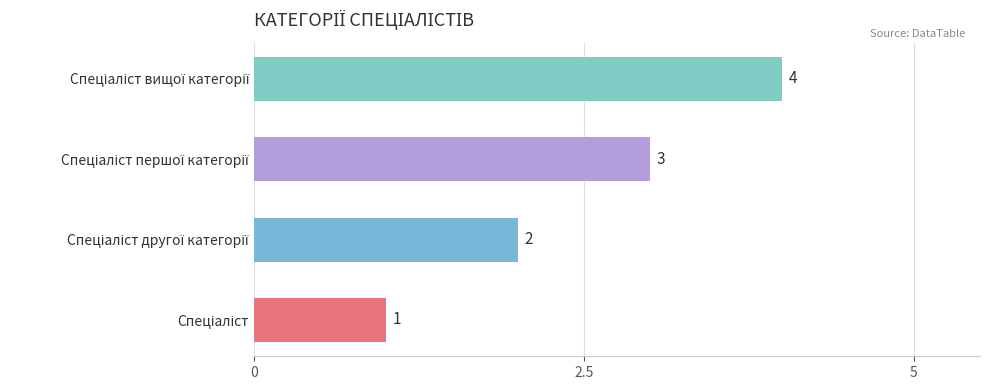

What is the greatest value displayed?

4